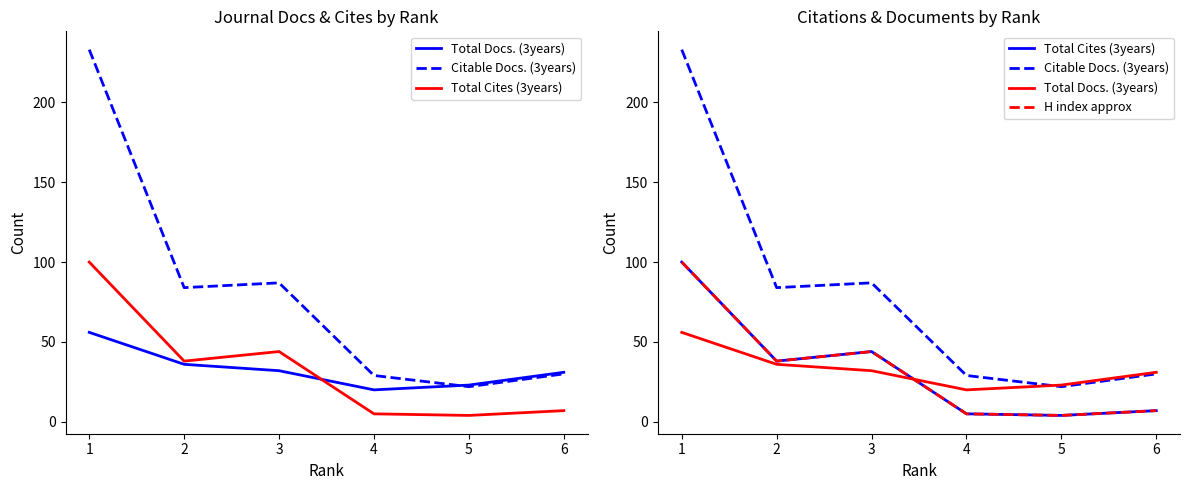

True or false: Total Cites (3years) has a value of 38 at 2.

True